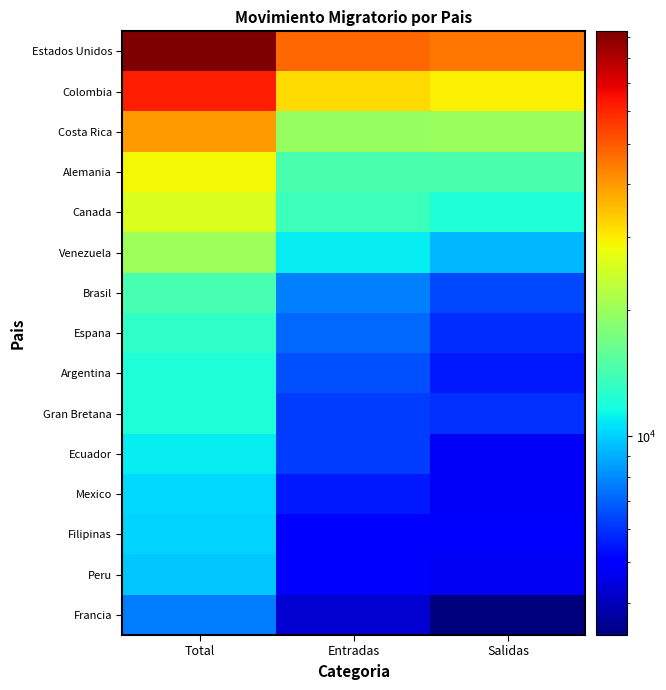

How many series are shown in this chart?

15